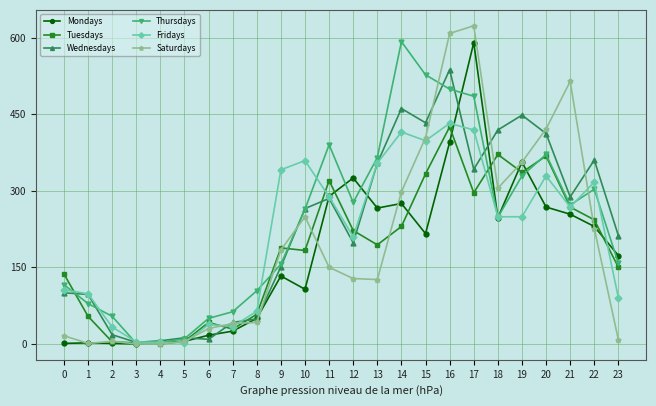

What is the spread (max minus min) of values at 18?

172